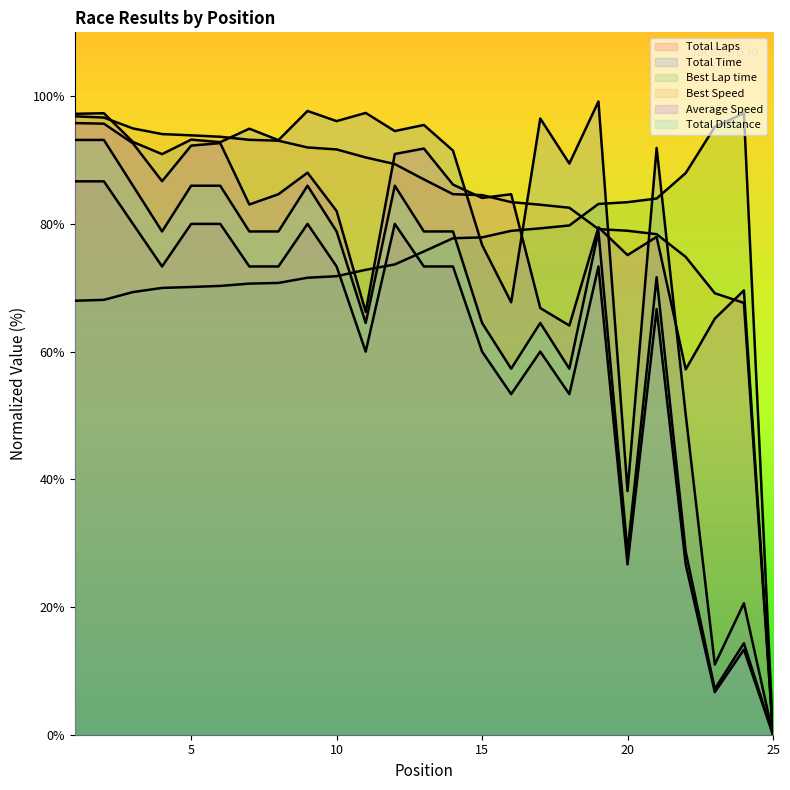

Is it true that Total Laps equals 25.8 at 15?

False